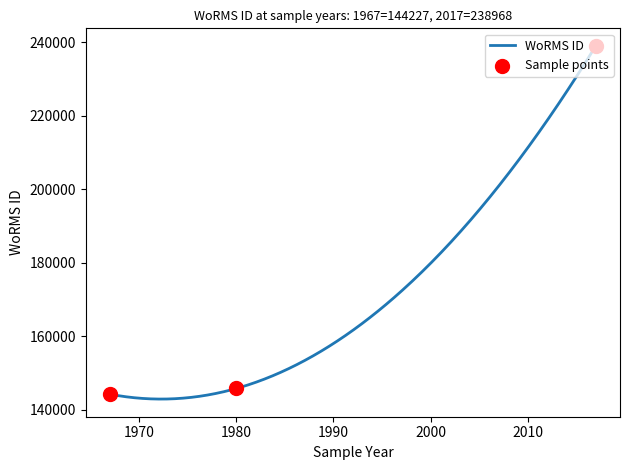

Which has a higher value, 25-07-2017 or 01-01-1967?

25-07-2017